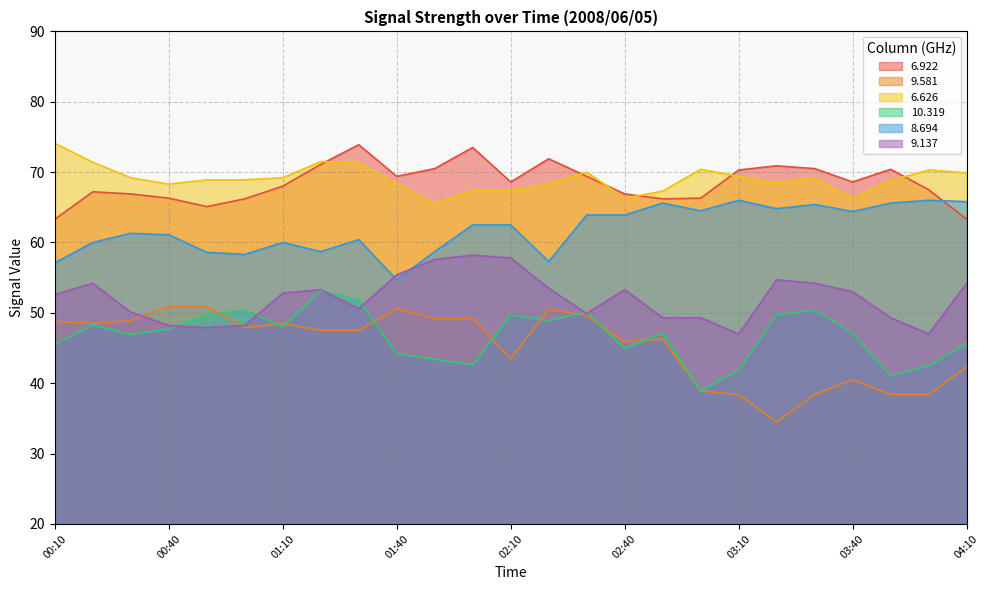

Which series has the largest total across all categories?

6.626